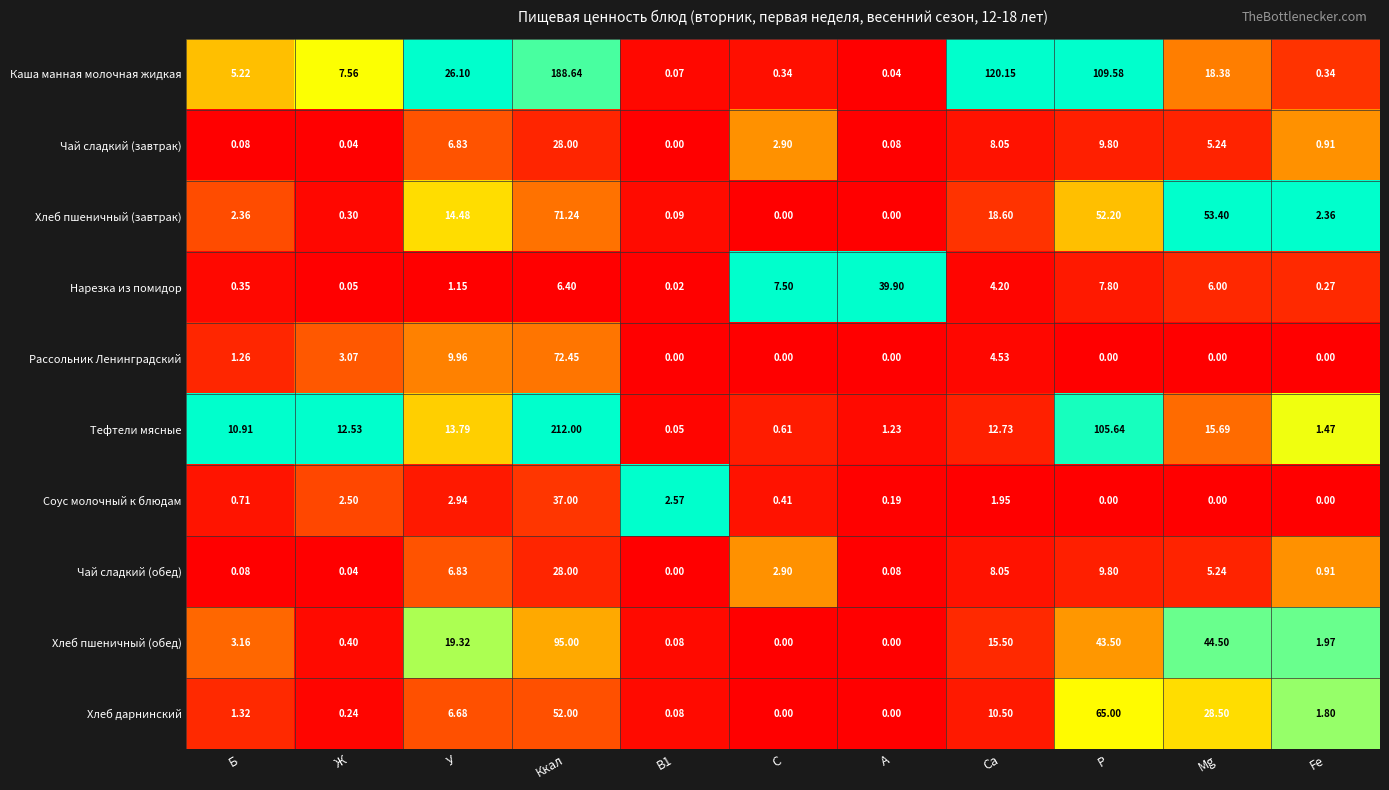

Between Б and Мg, which series saw the biggest shift?

Хлеб пшеничный (завтрак)